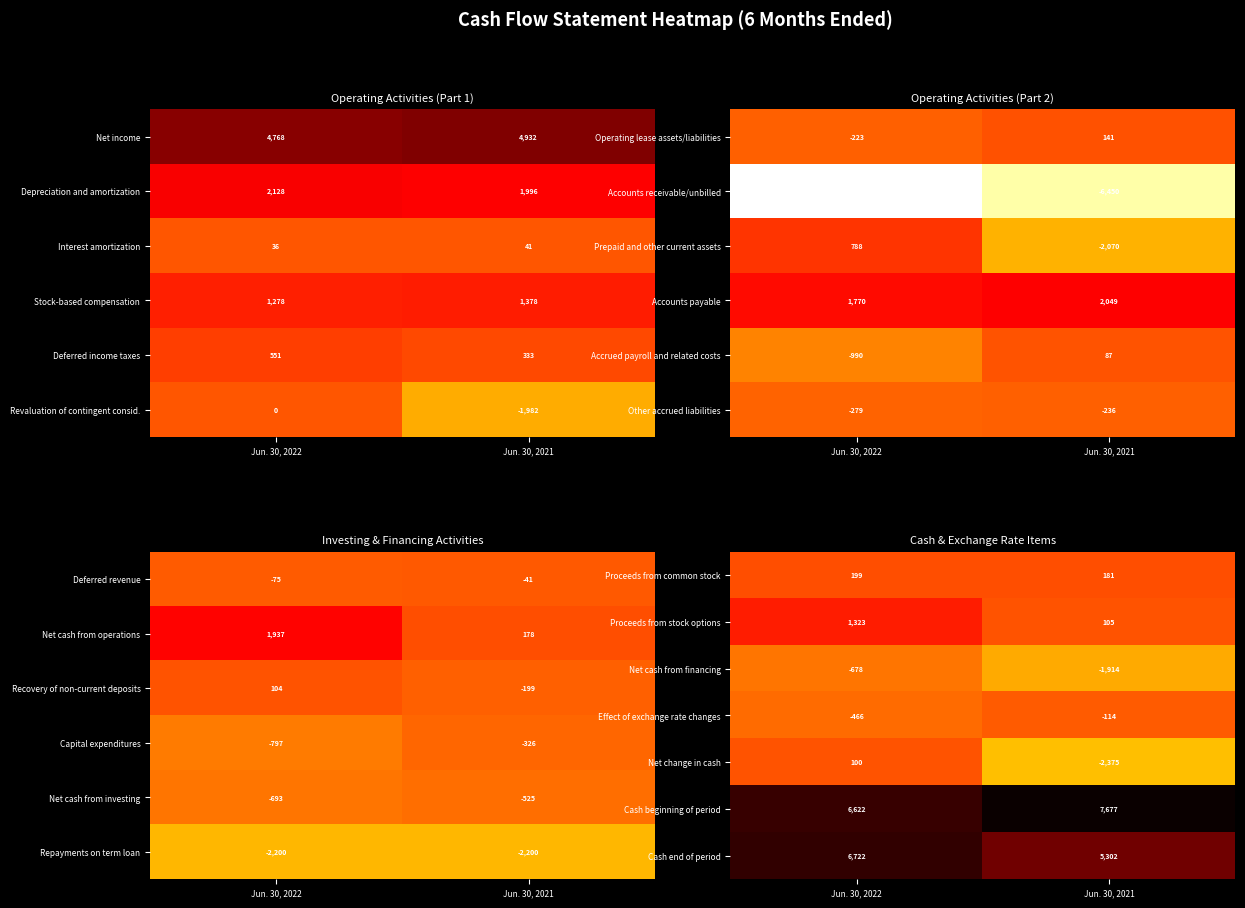

What is the total value across all series at Jun. 30, 2021?

8862